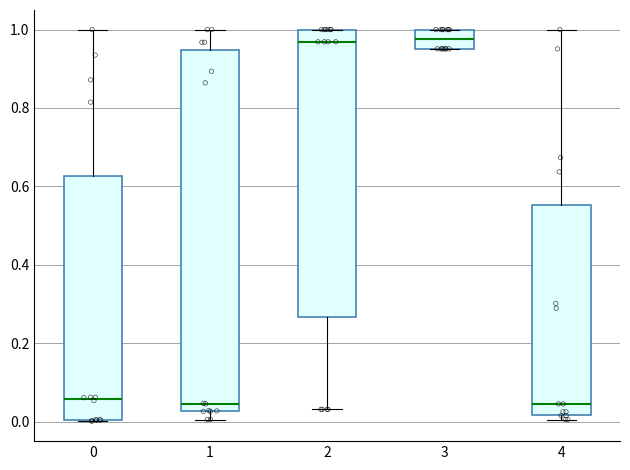

Comparing the boxes themselves (not the whiskers), which one is the tallest?

1